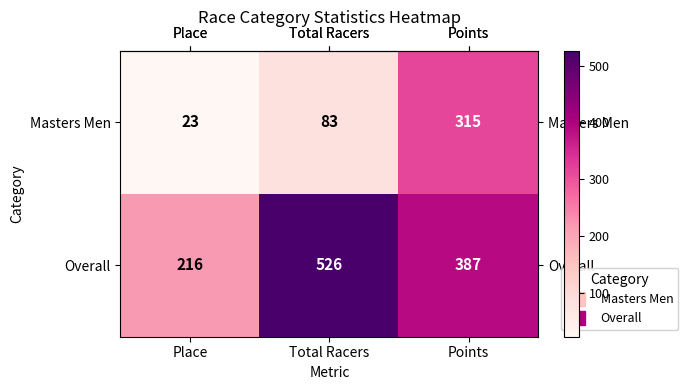

Which series has the largest range (max minus min)?

Overall